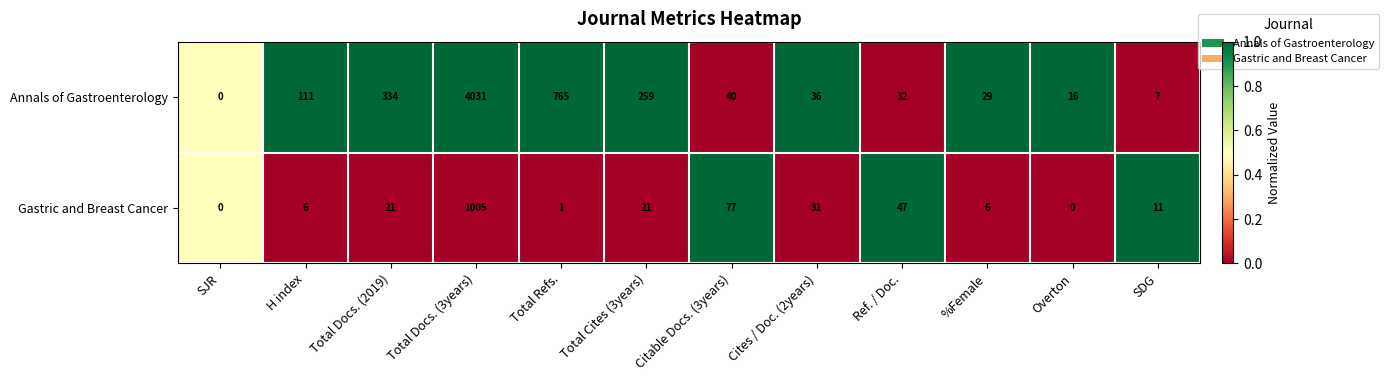

Reading left to right, transcribe all the data shown in this chart.

Annals of Gastroenterology: 0	111	334	4031	765	259	40	36	32	29	16	7
Gastric and Breast Cancer: 0	6	21	1005	1	21	77	31	47	6	0	11